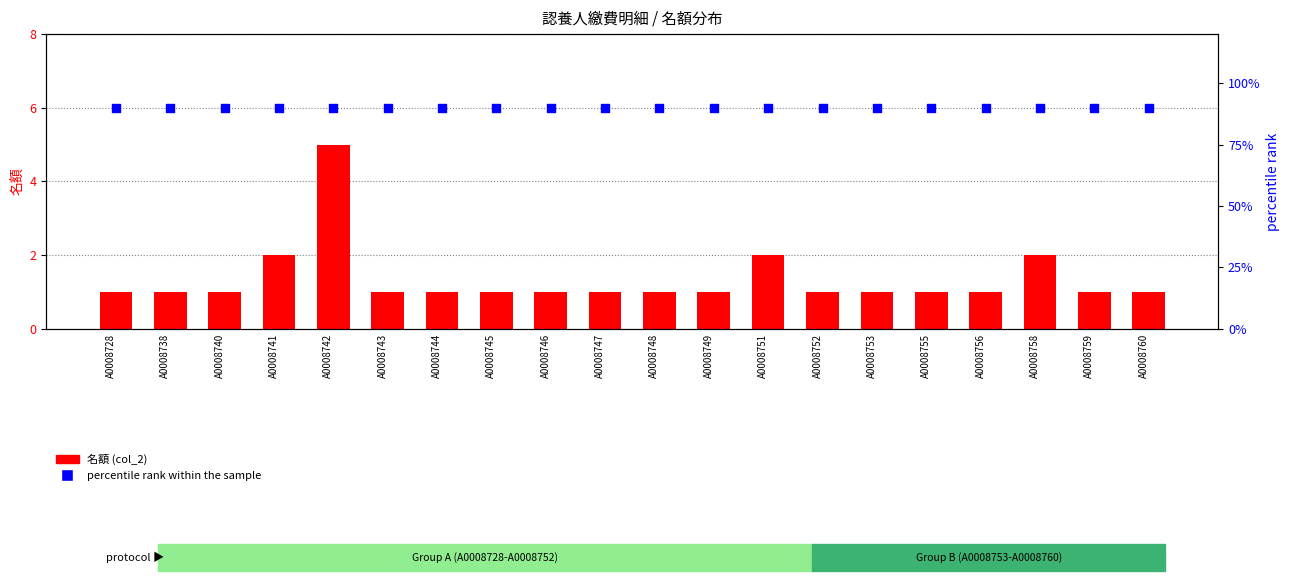

What are all the series names shown in the legend?

名額 (col_2), percentile rank within the sample